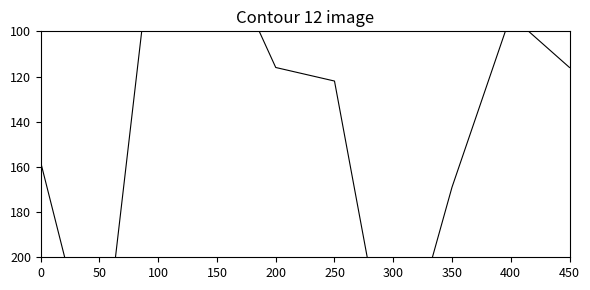

Does the chart display data point markers on the line(s)?

No